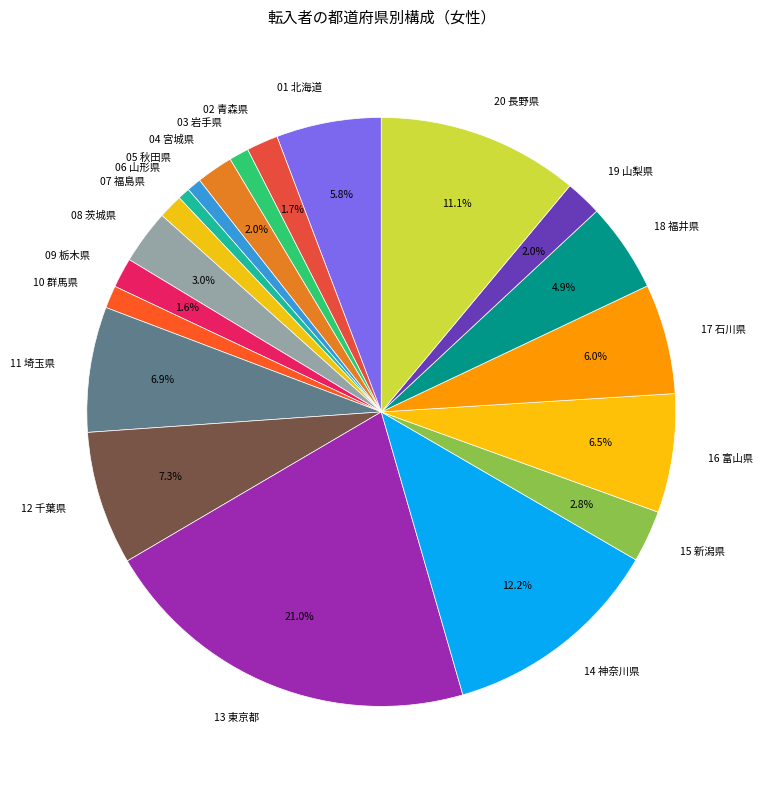

What portion of the pie excludes 15 新潟県?

97.2%